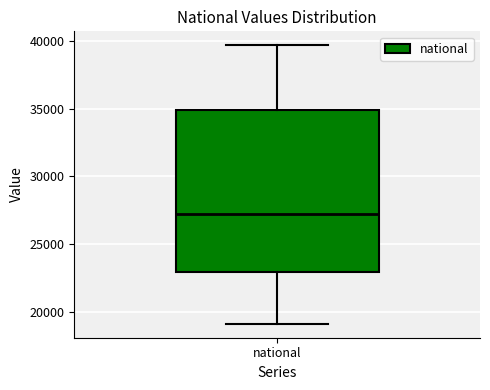

Read this box plot against the y-axis: the position of the median line, the range covered by the box, and the ends of both whiskers. The values are not printed on the chart, so give them approximately, as read against the axis.

median 27000, box 23000 to 35000, whiskers 19000 to 39500